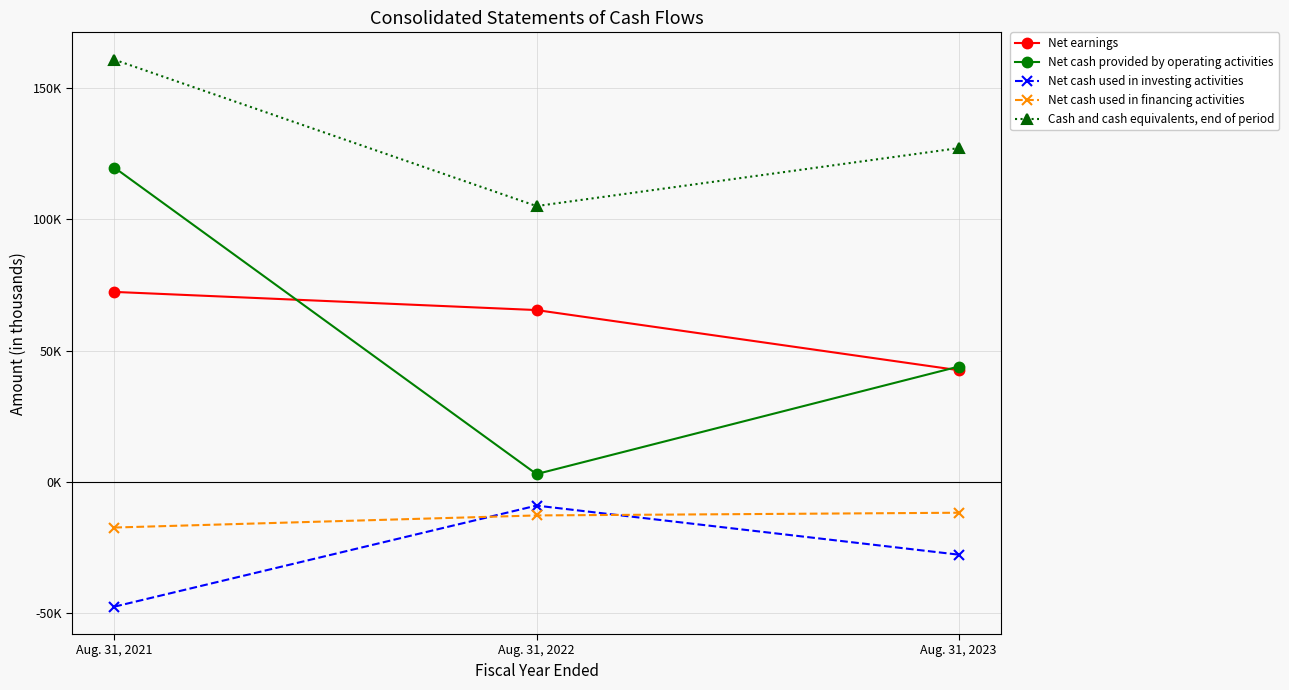

Does the chart have visible grid lines?

Yes